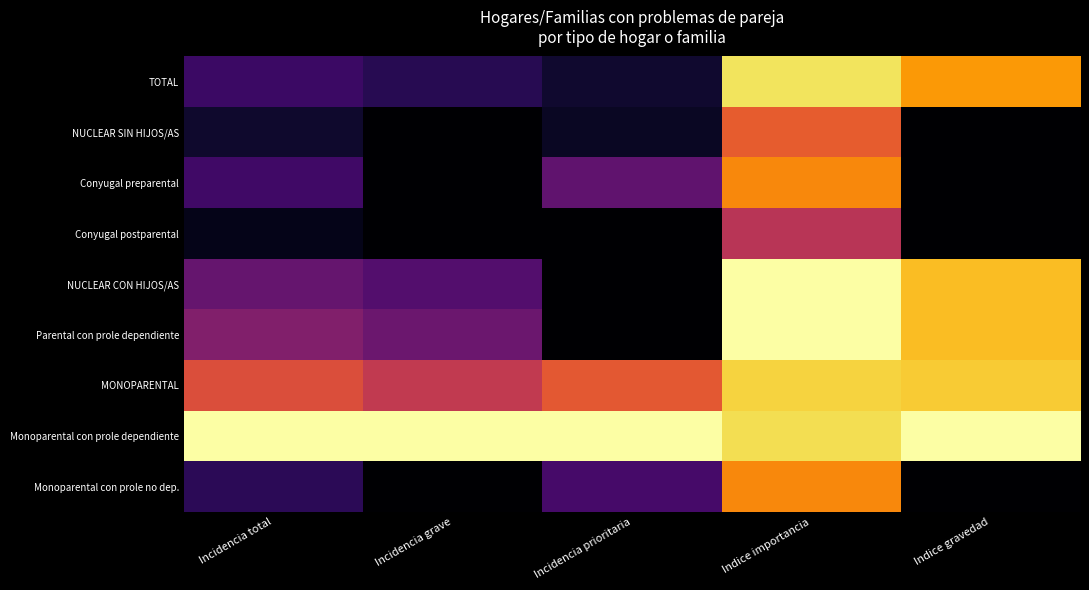

List the series in order of their peak value, lowest first.

Conyugal postparental, NUCLEAR SIN HIJOS/AS, Conyugal preparental, Monoparental con prole no dep., MONOPARENTAL, TOTAL, NUCLEAR CON HIJOS/AS, Parental con prole dependiente, Monoparental con prole dependiente